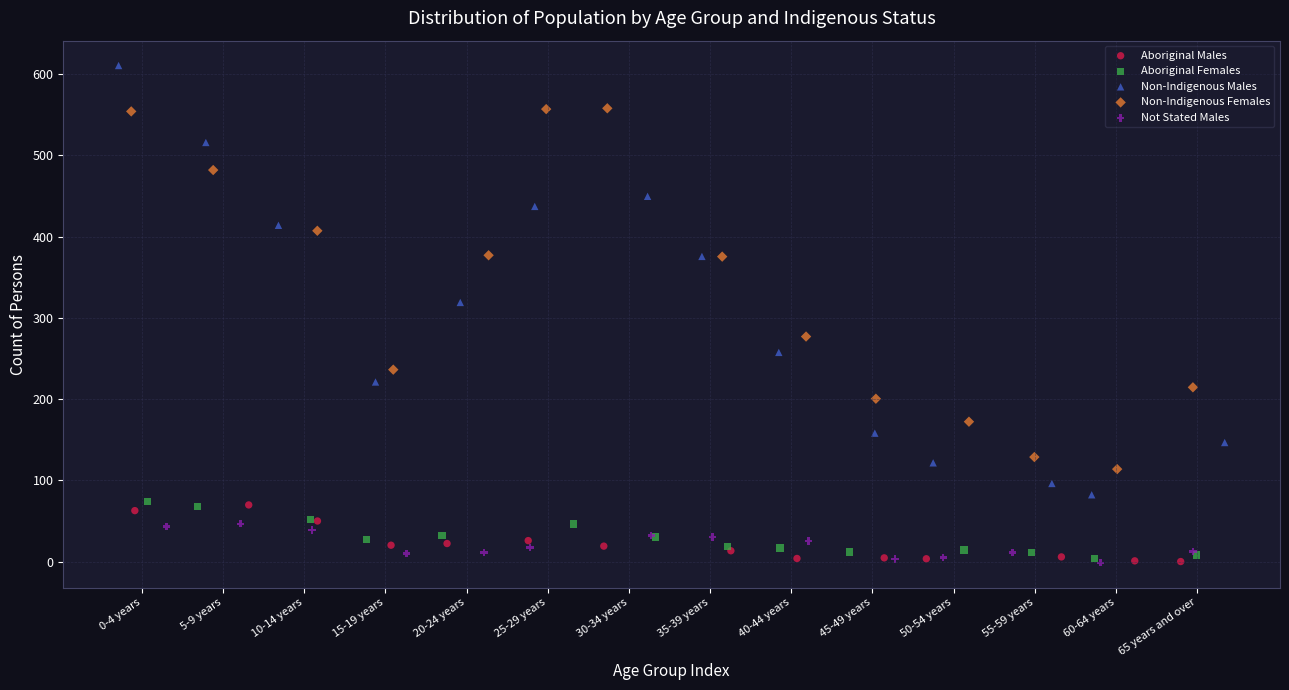

Which series has the largest Y range (max minus min)?

Non-Indigenous Males